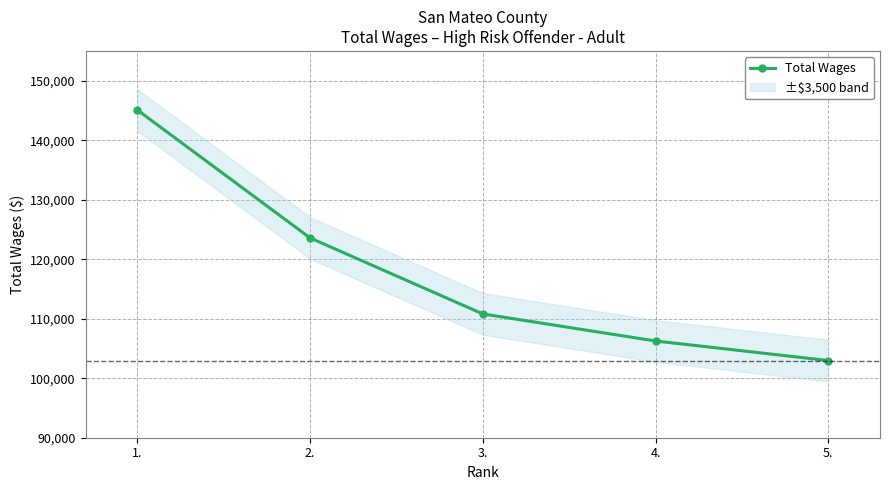

What is the sum of all values?

588668